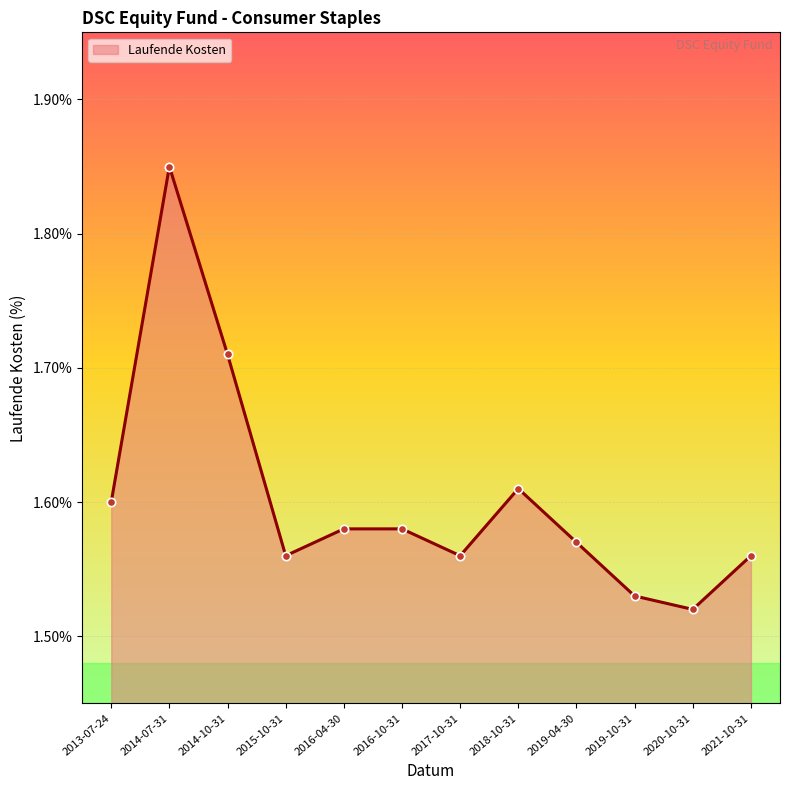

The chart shows a value of 2.4 at 2018-10-31. True or false?

False